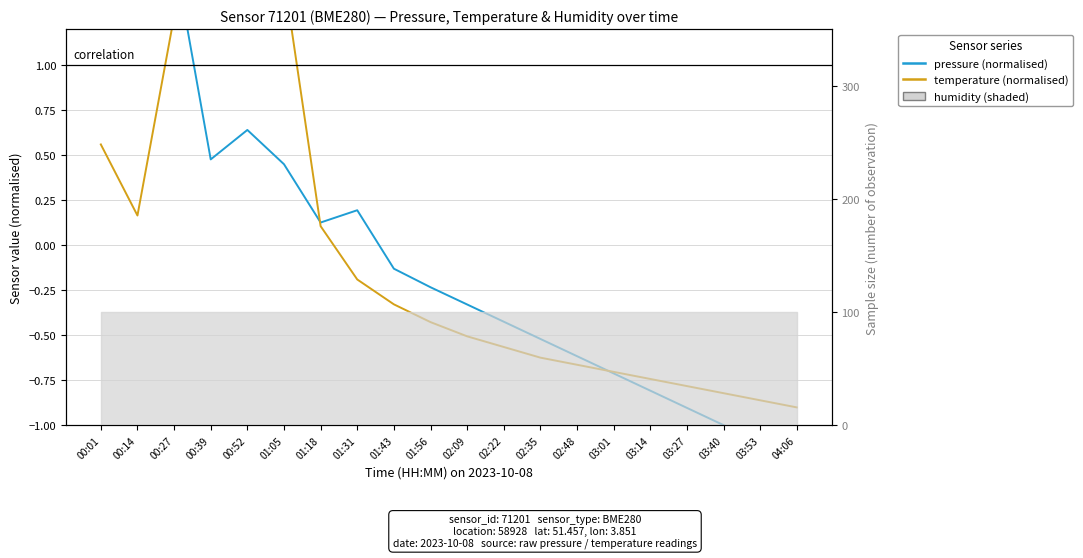

Reading left to right, transcribe all the data shown in this chart.

pressure (normalised): 2.3	2.2	1.6	0.5	0.6	0.5	0.1	0.2	-0.1	-0.2	-0.3	-0.4	-0.5	-0.6	-0.7	-0.8	-0.9	-1.0	-1.1	-1.2
temperature (normalised): 0.6	0.2	1.3	2.3	2.2	1.5	0.1	-0.2	-0.3	-0.4	-0.5	-0.6	-0.6	-0.7	-0.7	-0.7	-0.8	-0.8	-0.9	-0.9